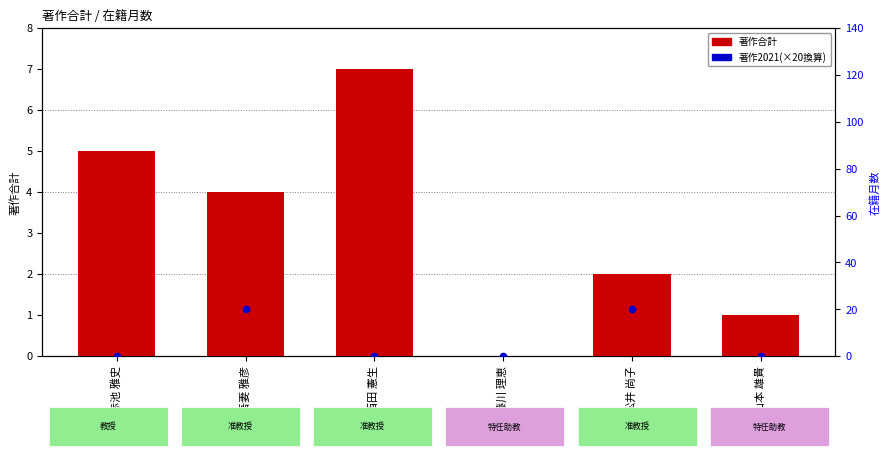

Which series reaches the minimum Y coordinate?

著作合計